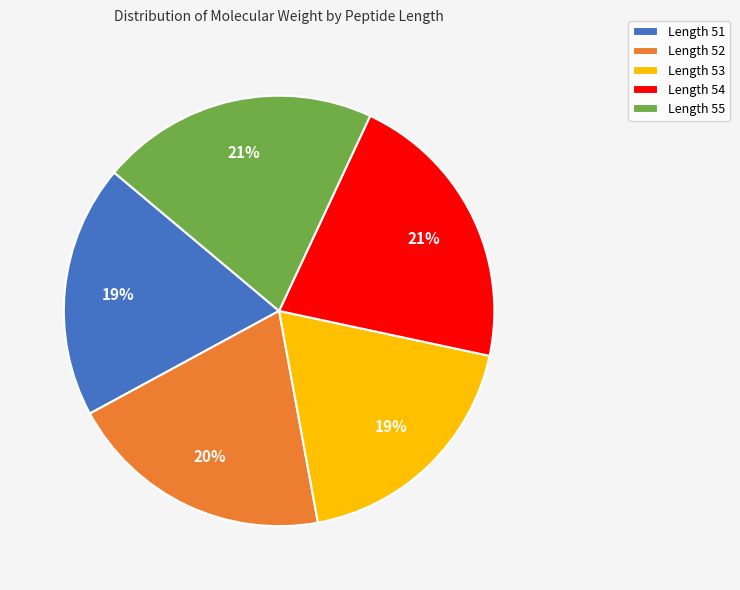

The Length 53 slice represents 19% of the pie. True or false?

True